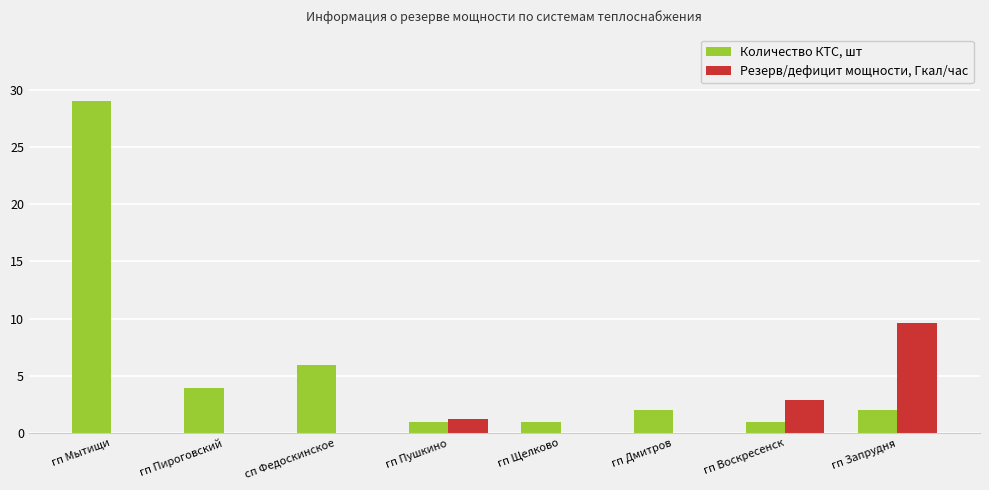

What is the maximum value for Резерв/дефицит мощности, Гкал/час?

9.6